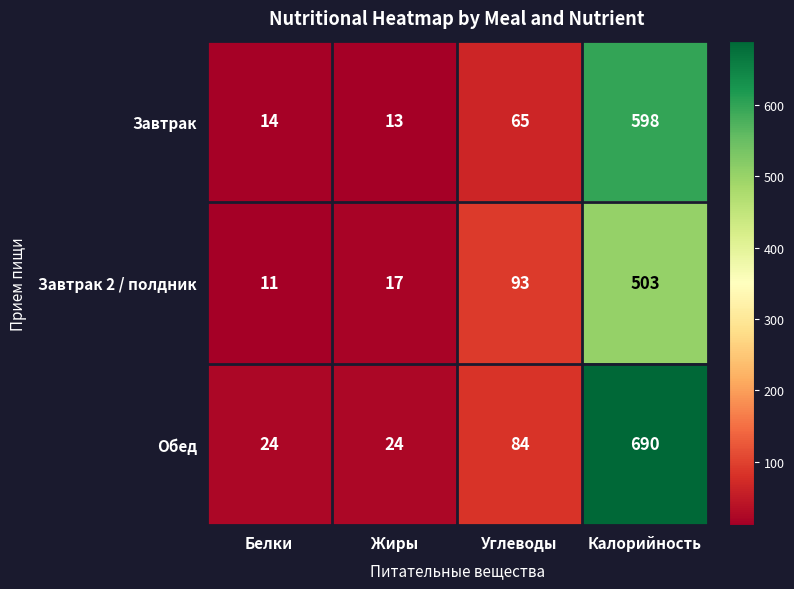

What is the total value across all series at Жиры?

54